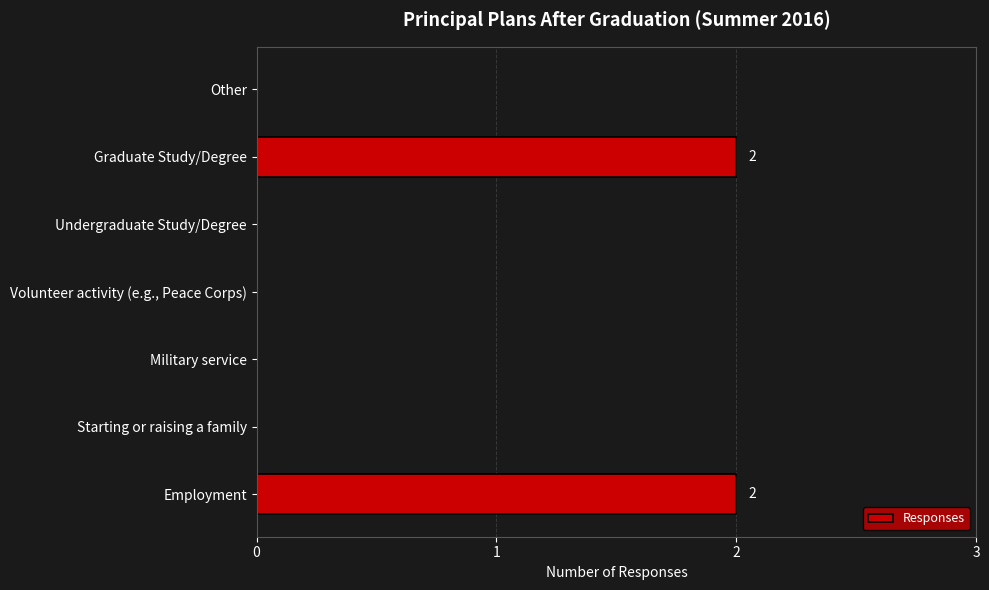

Count the number of categories in the chart.

7